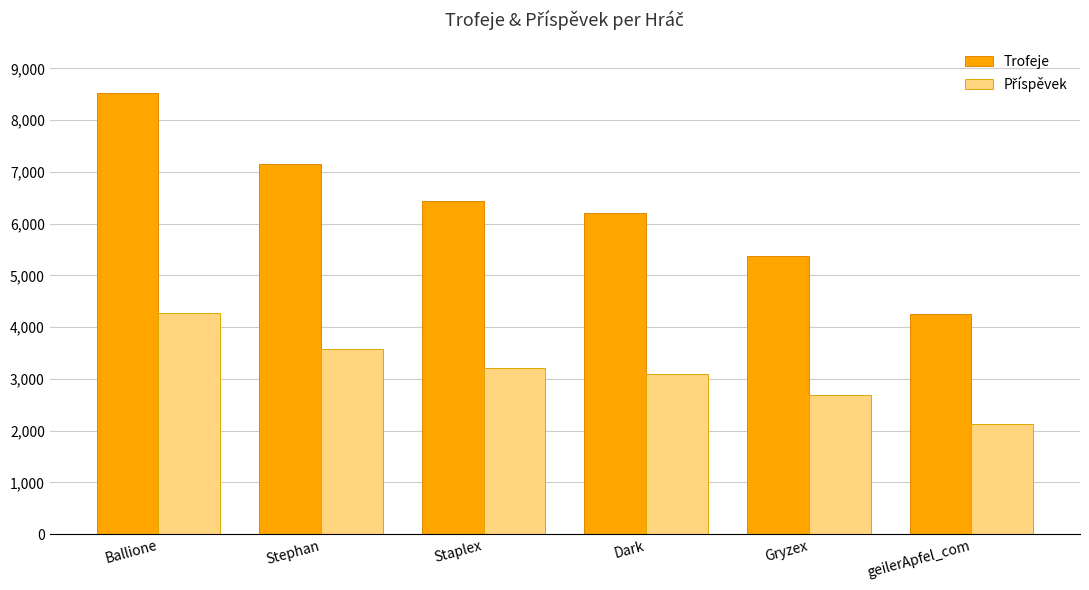

What is the maximum value shown in the chart?

8532